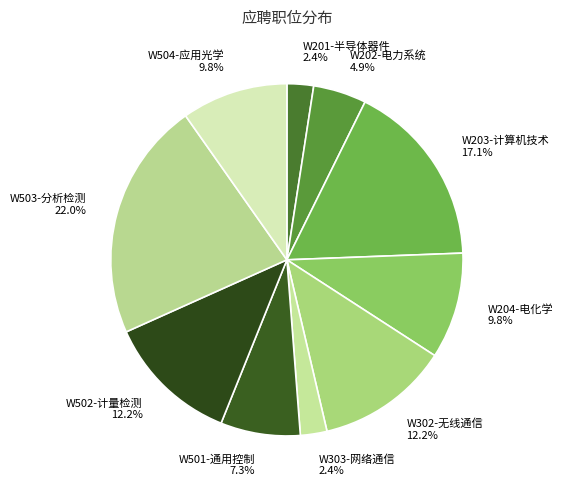

To the nearest percent, what portion does W201-半导体器件 represent?

2%